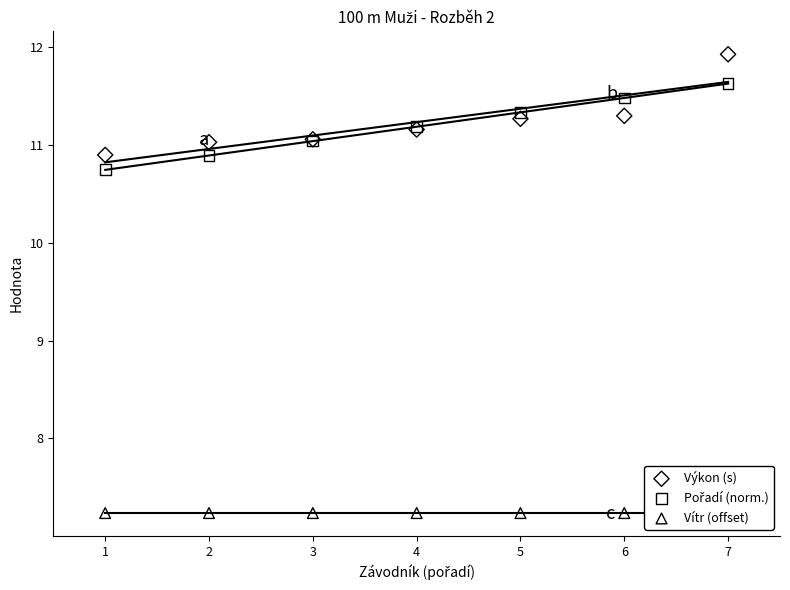

Which series reaches the maximum Y coordinate?

Výkon (s)